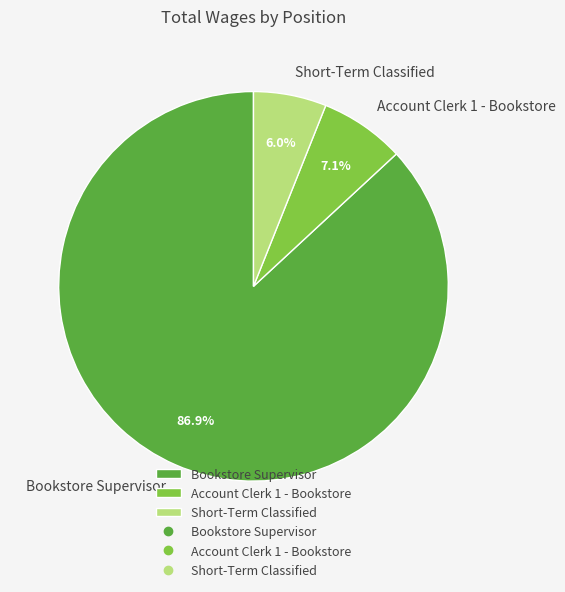

To the nearest percent, what percentage of the pie is Short-Term Classified?

6%